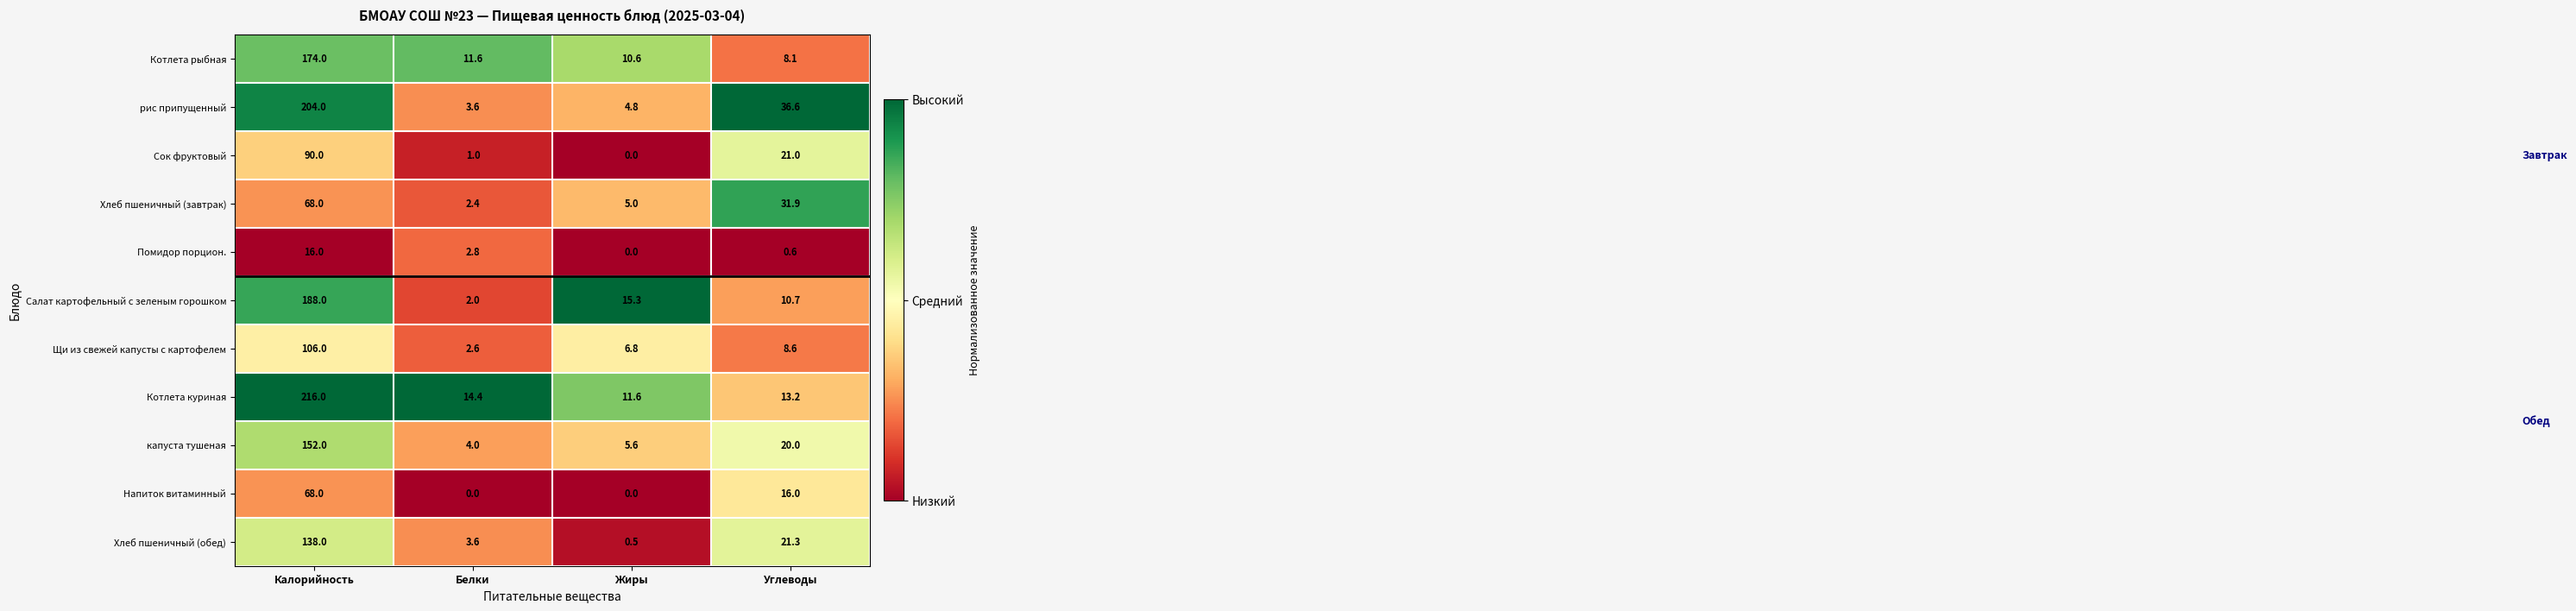

What is the difference between the maximum and minimum values in the Котлета рыбная series?

165.9